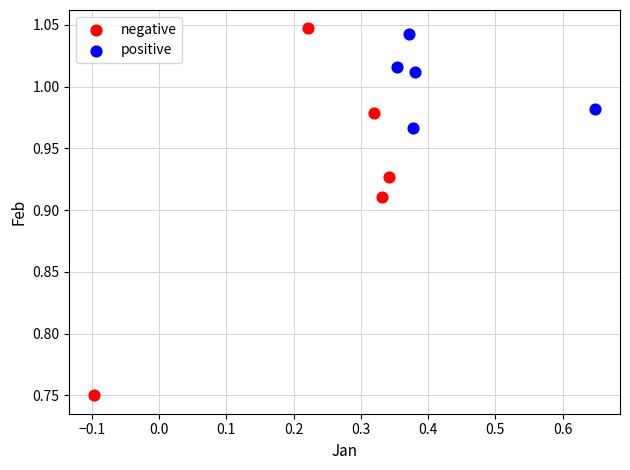

Which series reaches the minimum Y coordinate?

negative